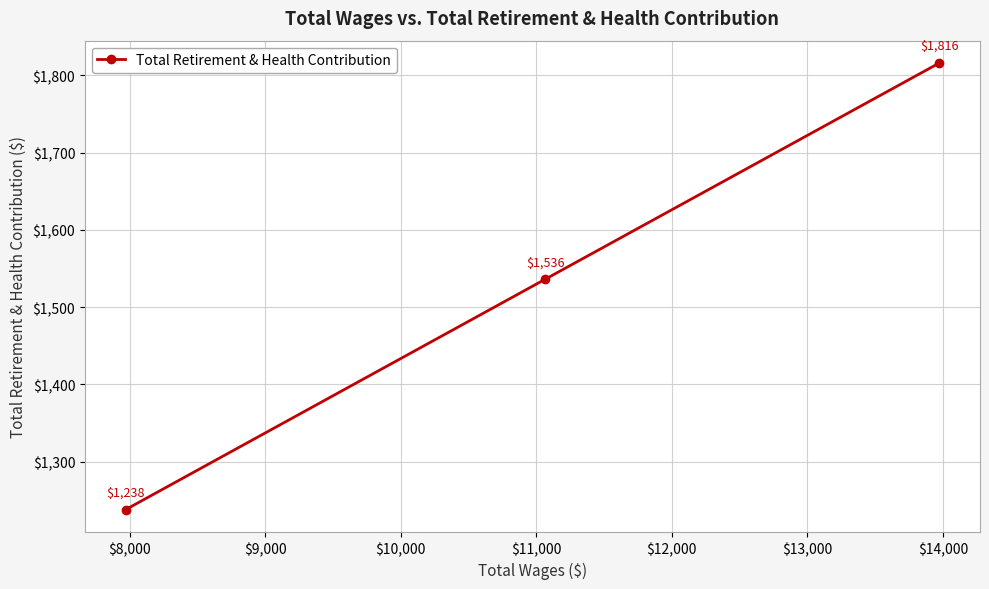

What is the average value?

1530